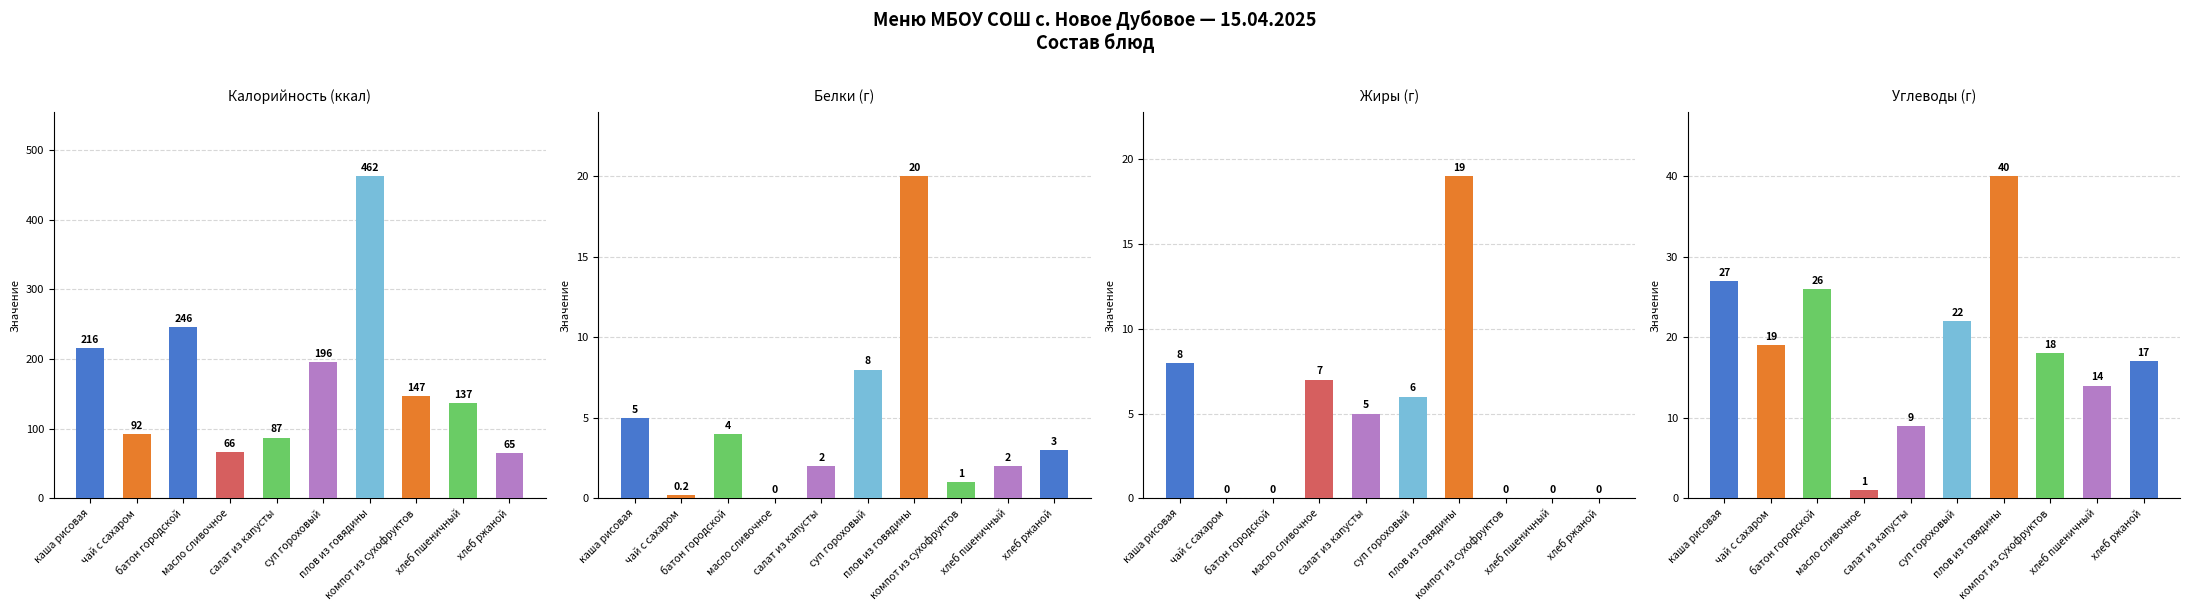

True or false: Жиры (г) has a value of 8.0 at каша рисовая.

True